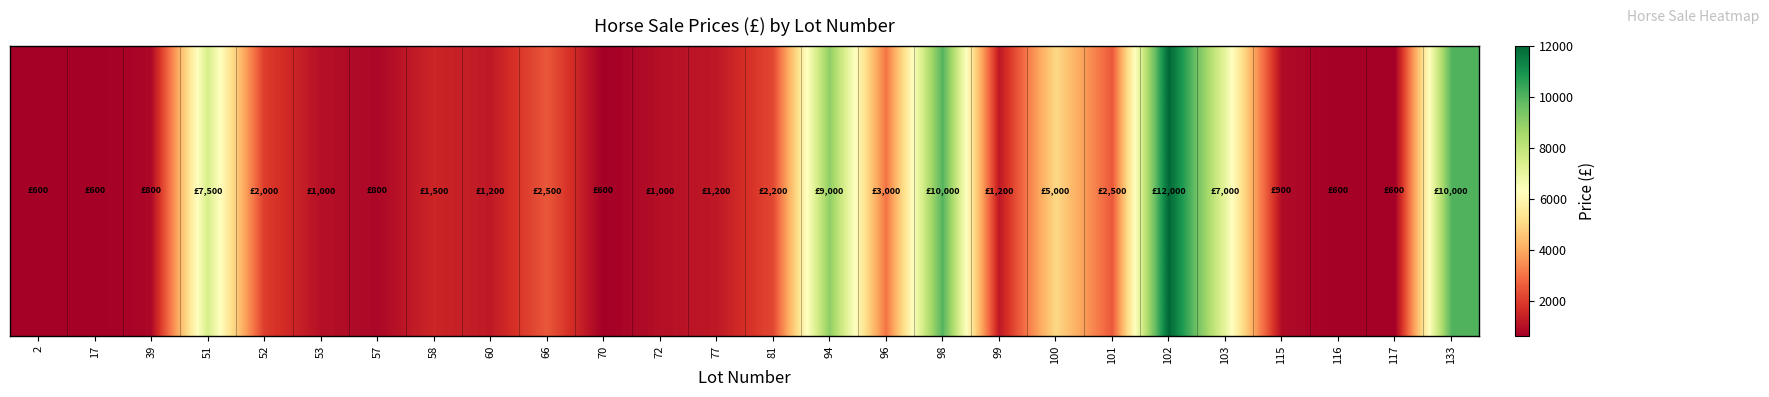

List the labels in order of value, largest first.

102, 98, 133, 94, 51, 103, 100, 96, 66, 101, 81, 52, 58, 60, 77, 99, 53, 72, 115, 39, 57, 2, 17, 70, 116, 117